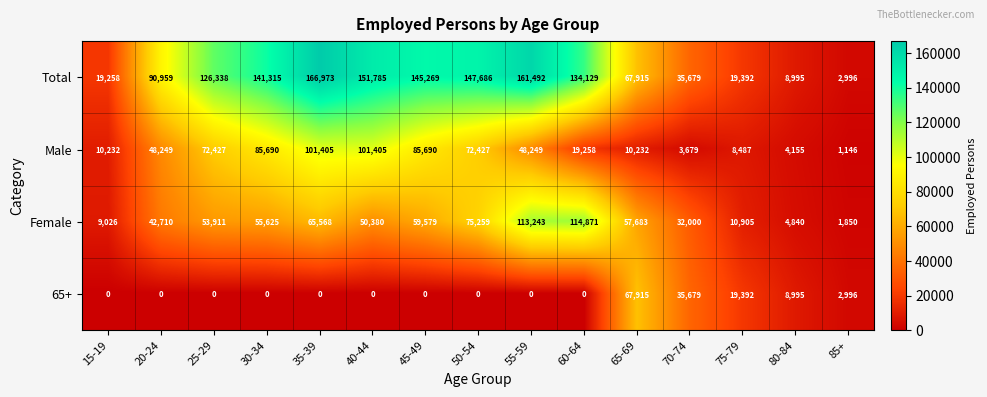

Which label corresponds to the largest value in the chart?

35-39